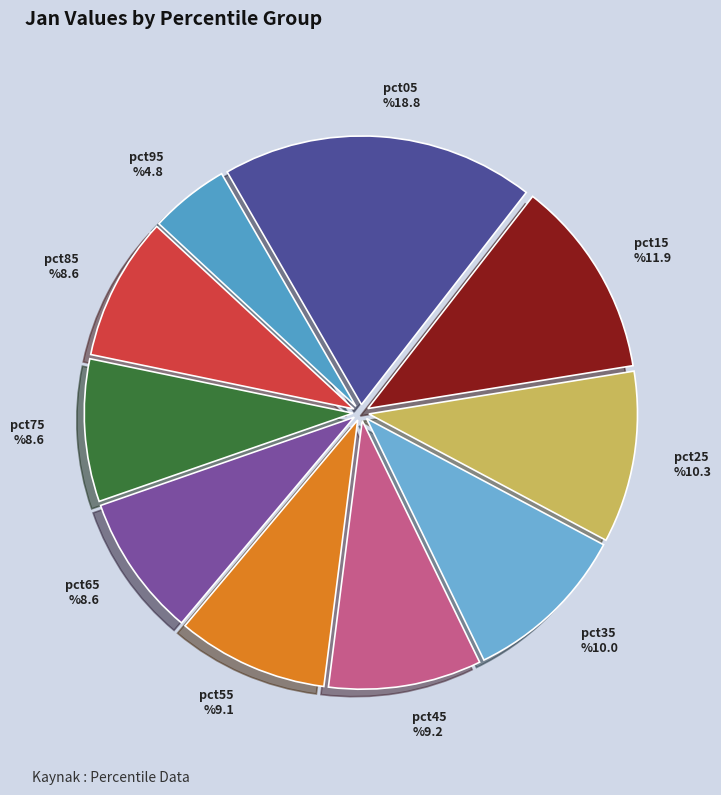

To the nearest percent, what is the difference between the largest and smallest slice percentages?

14%